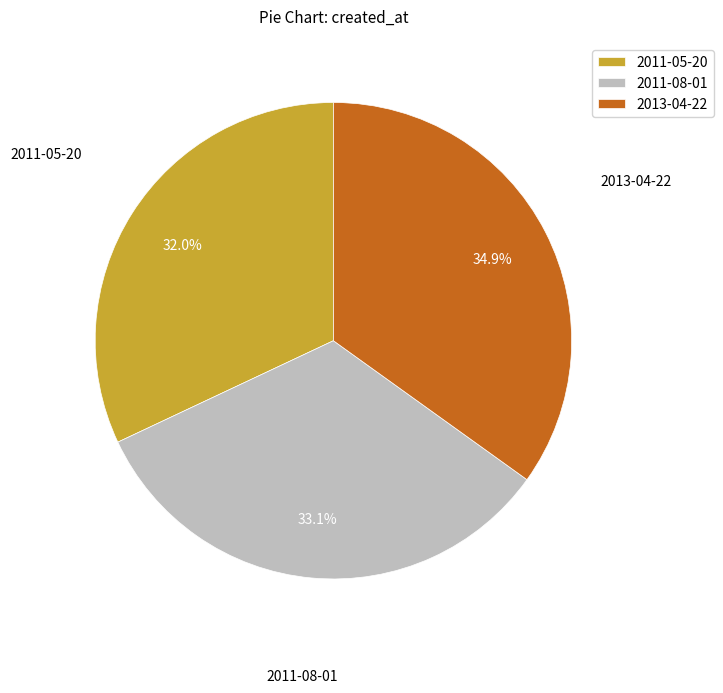

Count the number of slices in the pie.

3